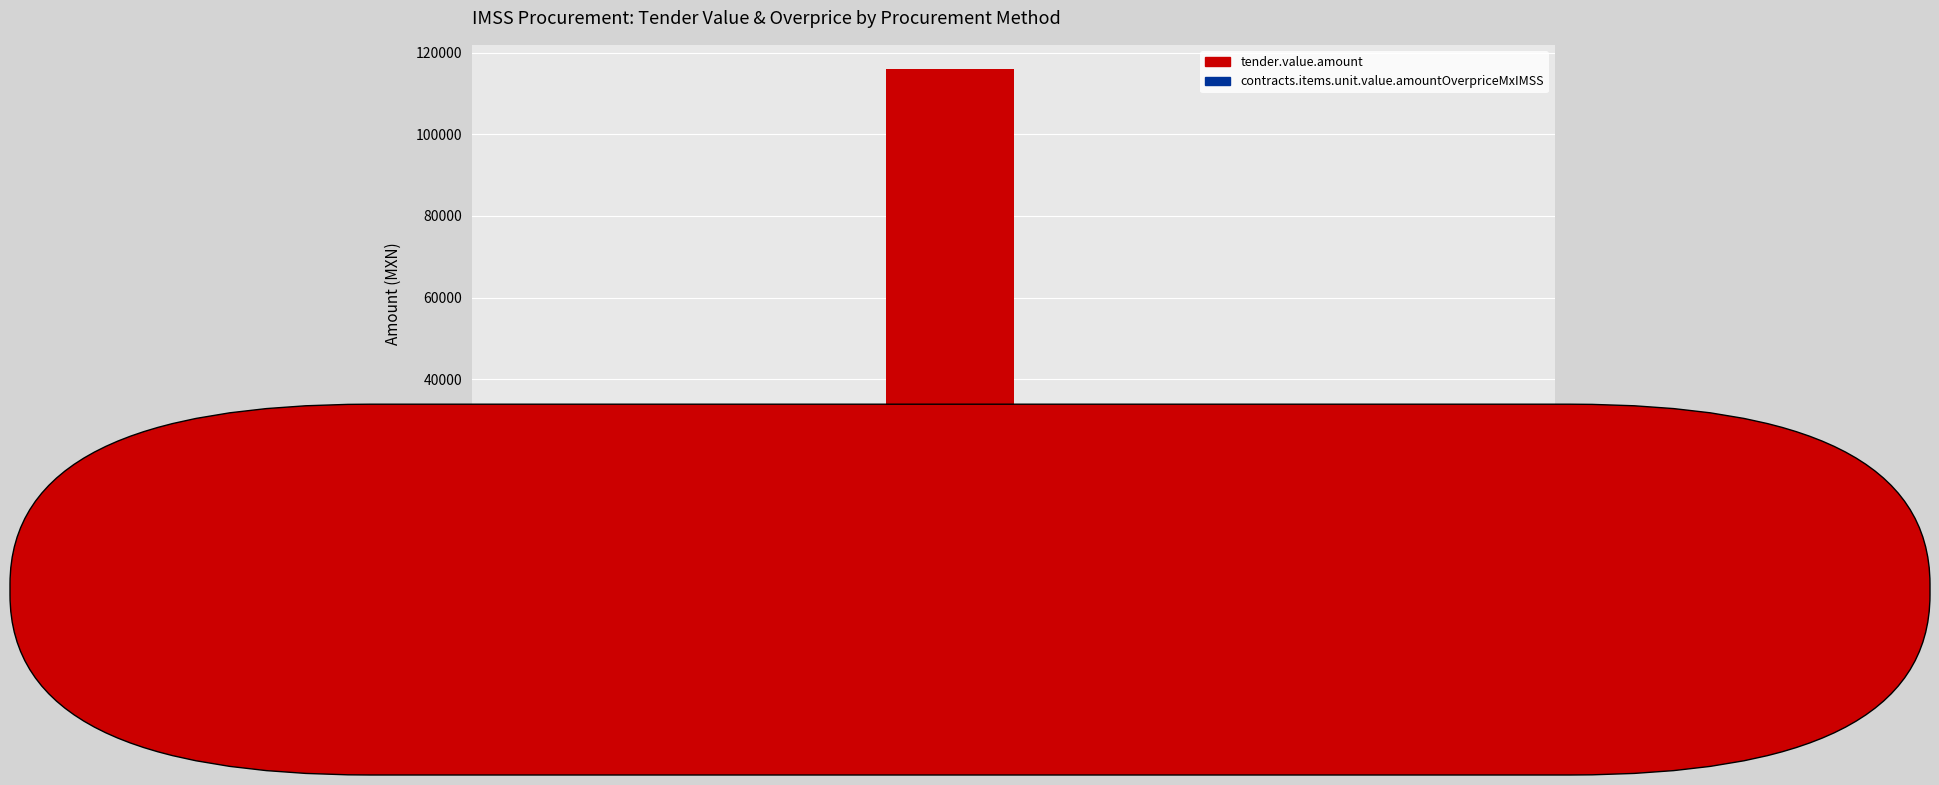

Reading left to right, transcribe all the data shown in this chart.

tender.value.amount: 5728.9	116077.1	23043.6
contracts.items.unit.value.amountOverpriceMxIMSS: 2087.9	32657.6	19338.8